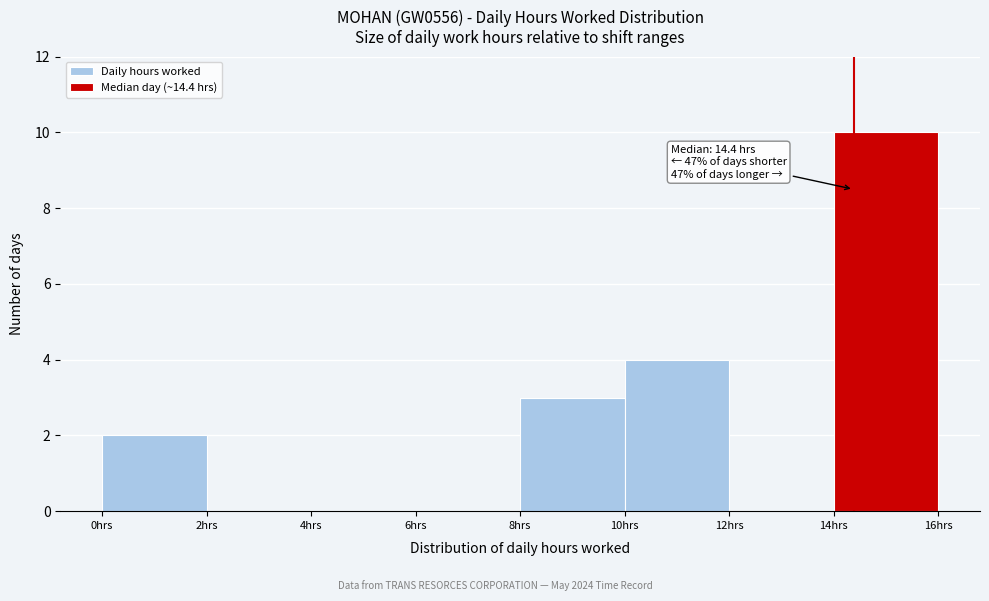

Over which range of the x-axis is the bar tallest?

14 to 16